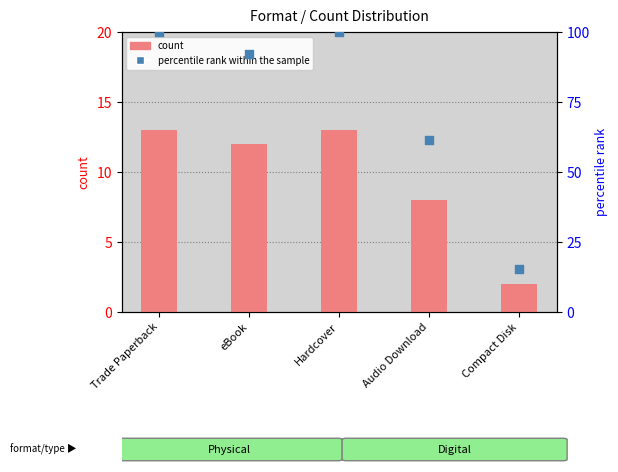

Which series has the largest Y range (max minus min)?

percentile rank within the sample